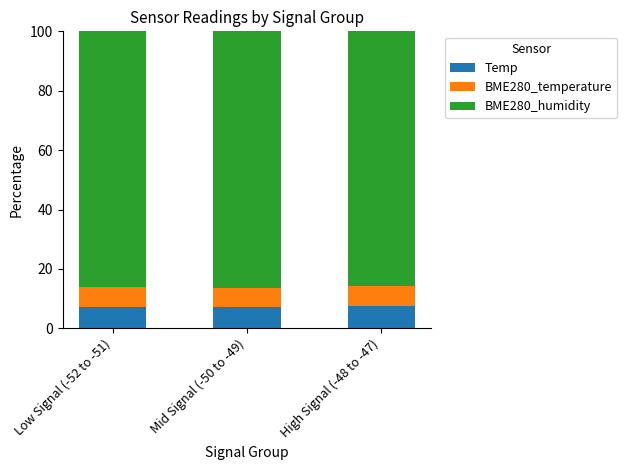

What is the sum of the Temp values at Mid Signal (-50 to -49) and High Signal (-48 to -47)?

14.6